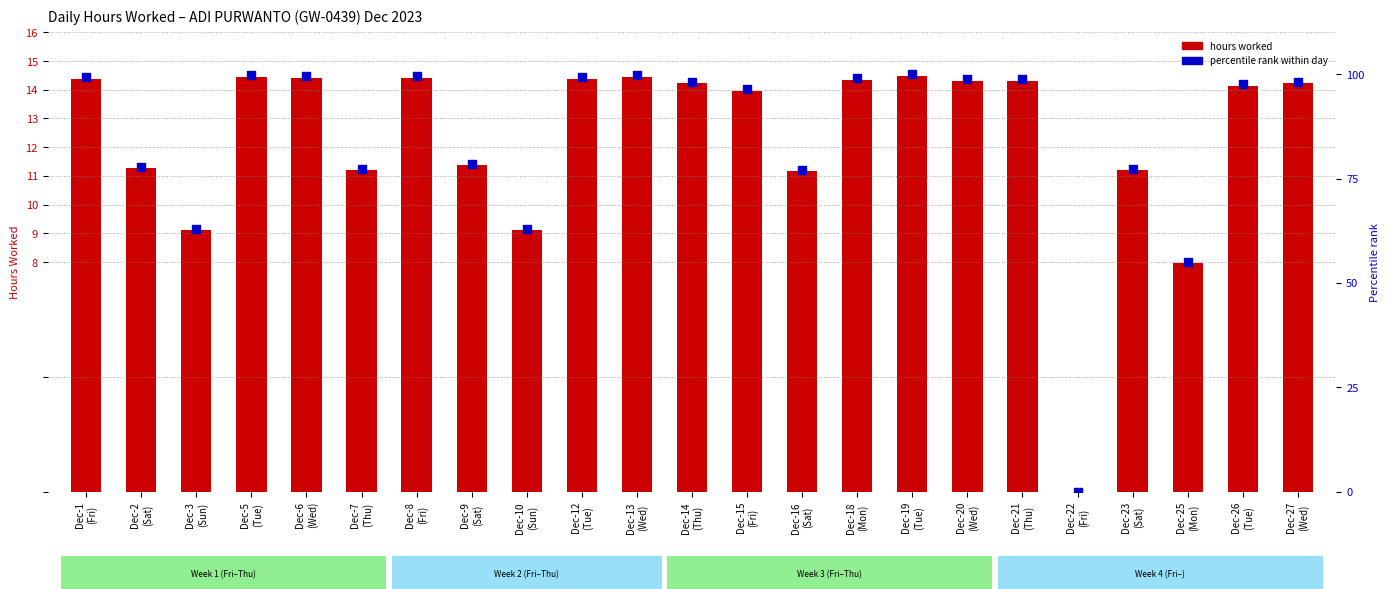

At how many categories does at least one series exceed 38?

22